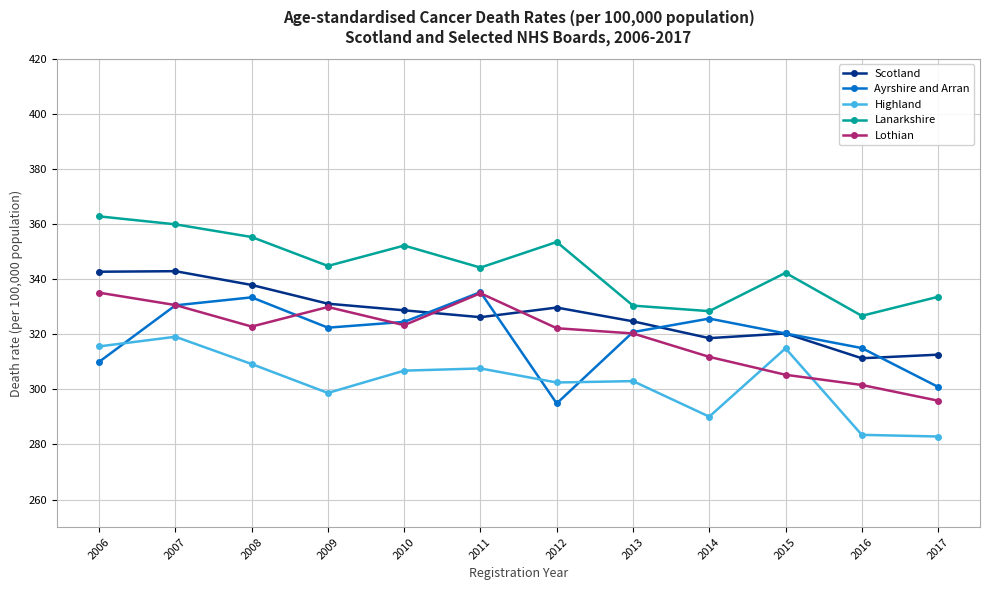

What are all the series names shown in the legend?

Scotland, Ayrshire and Arran, Highland, Lanarkshire, Lothian